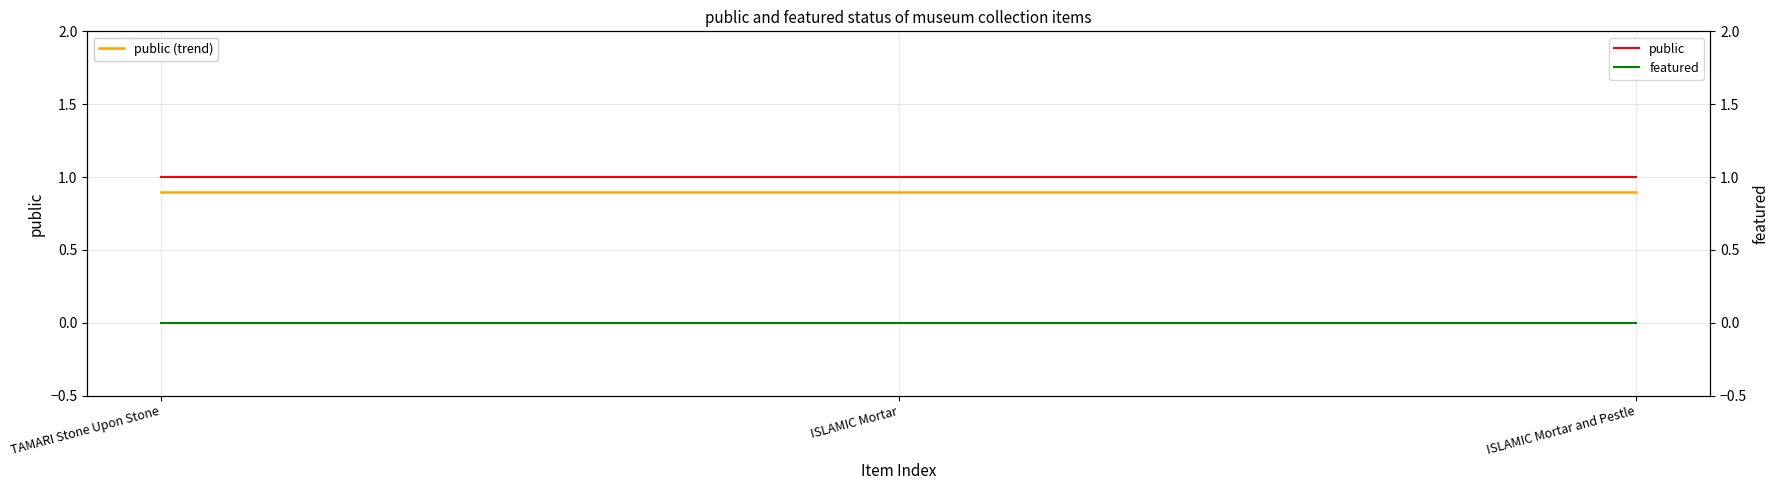

What is the label of the 2nd point from the right?

ISLAMIC Mortar